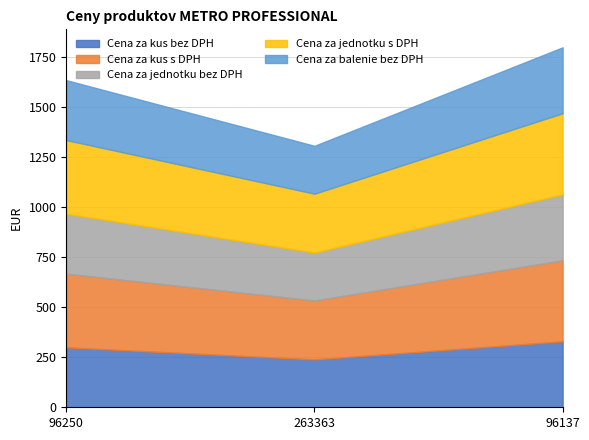

Which series has the largest total across all categories?

Cena za kus s DPH